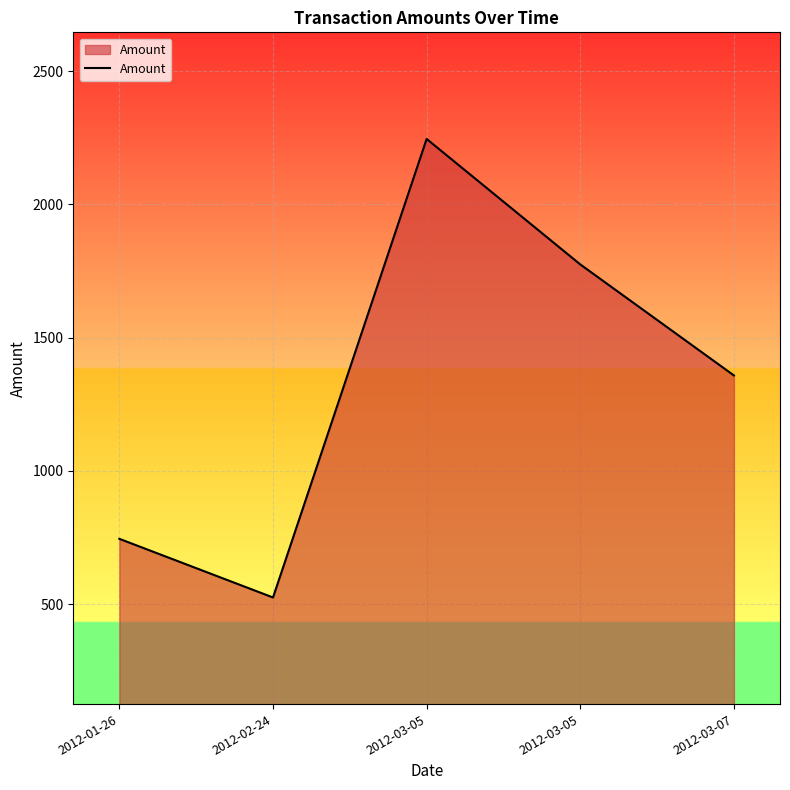

How many lines are shown in the chart?

1